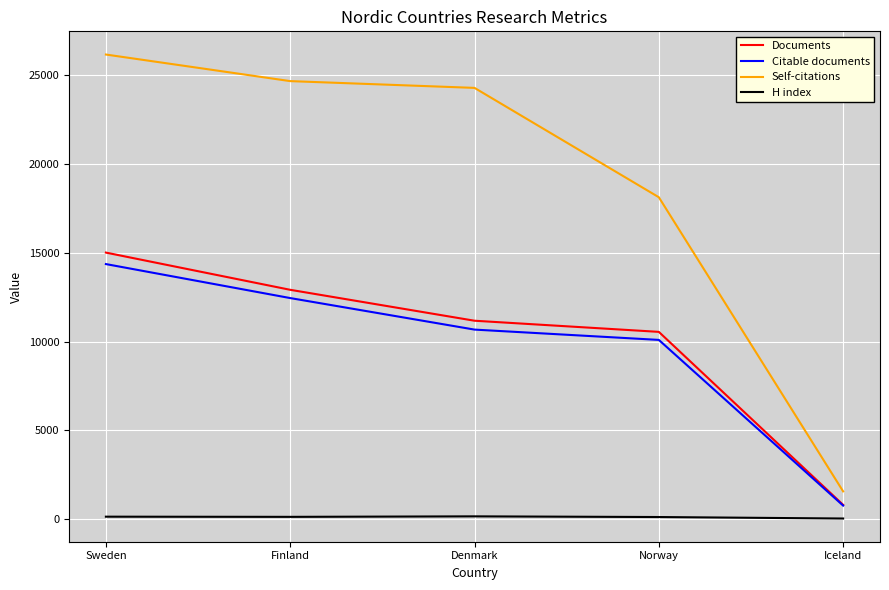

At which category is the sum across all series the highest?

Sweden